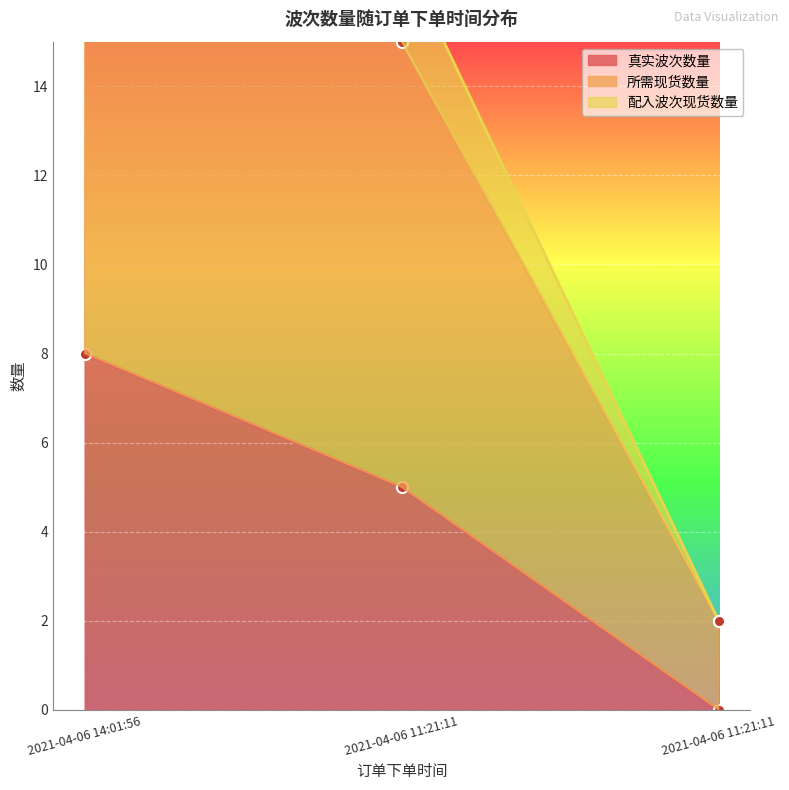

What is the difference between the 所需现货数量 values at 2021-04-06 11:21:11 and 2021-04-06 14:01:56?

16